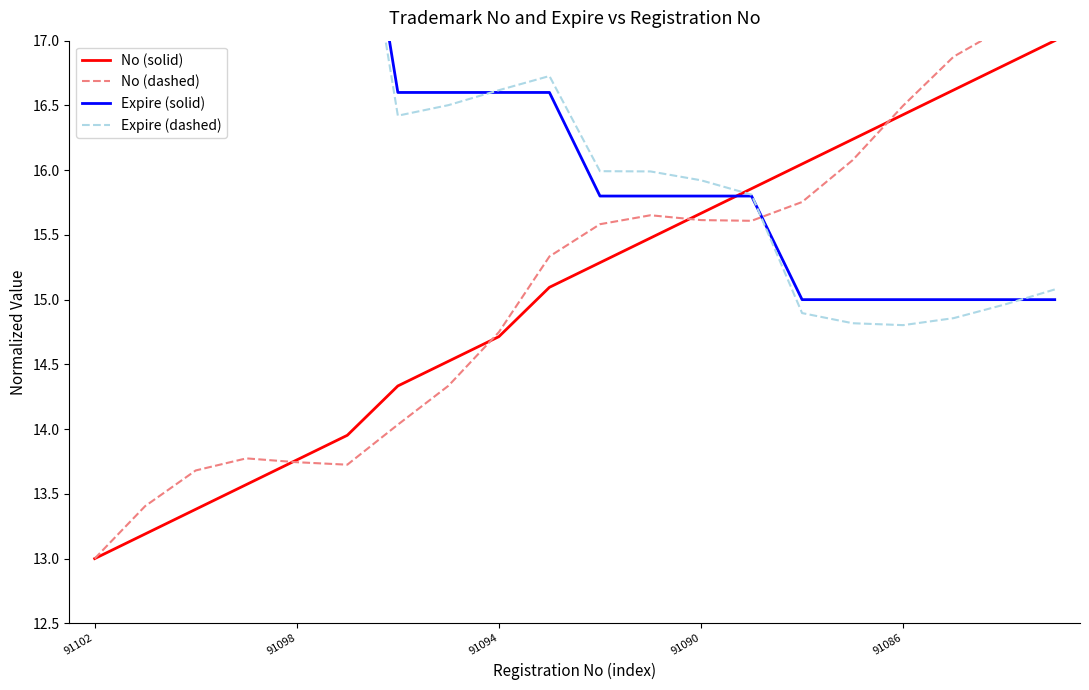

At how many categories does at least one series exceed 16?

16